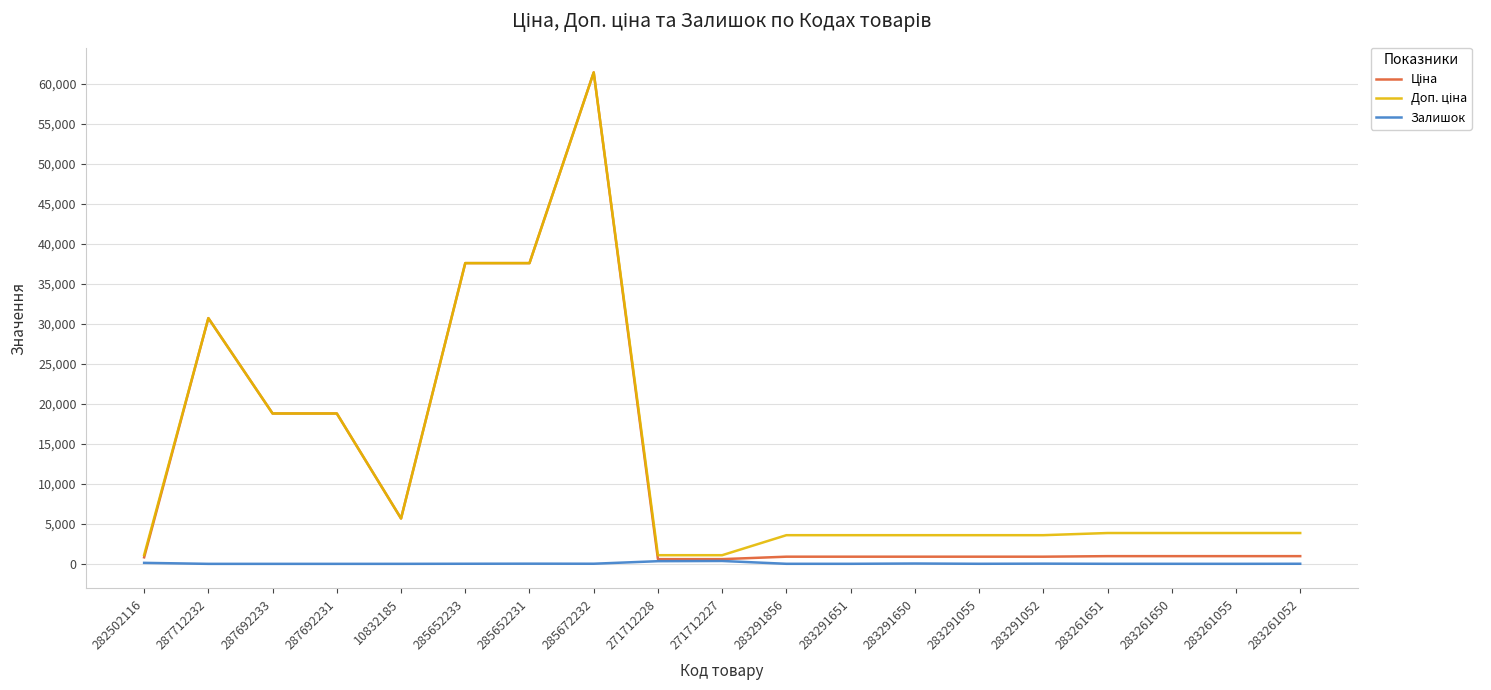

What is the greatest value displayed?

61434.3